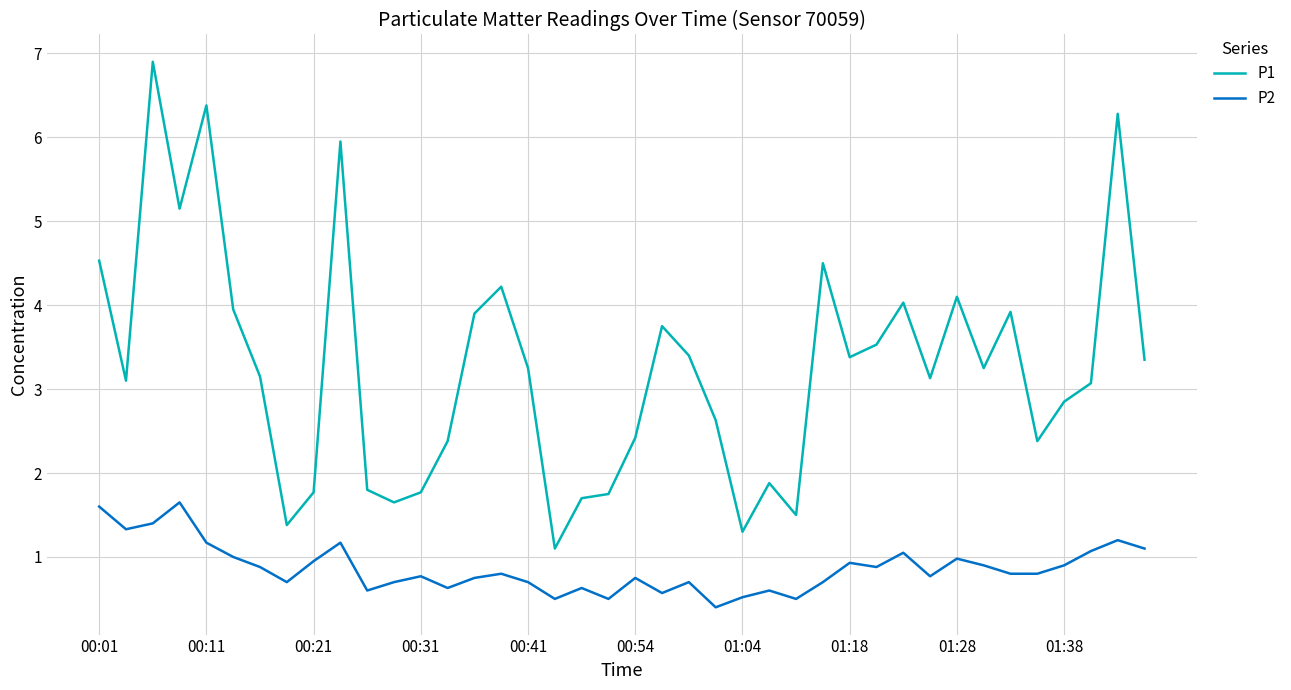

Does the chart display data point markers on the line(s)?

No